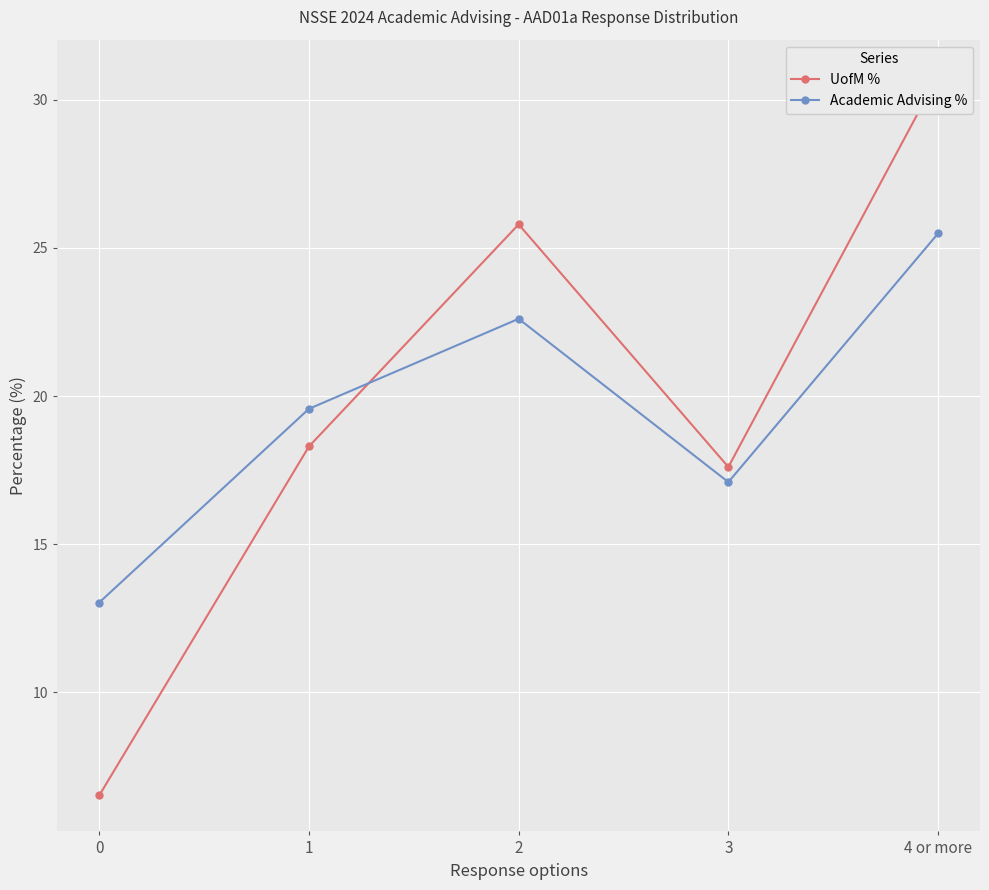

Which series changed the most between 0 and 1?

UofM %